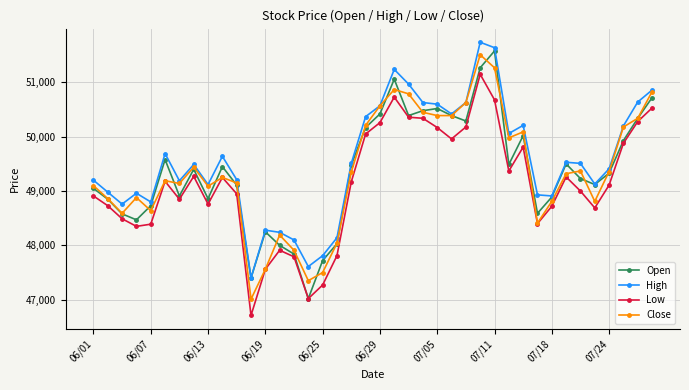

List the series in order of their peak value, lowest first.

Low, Close, Open, High